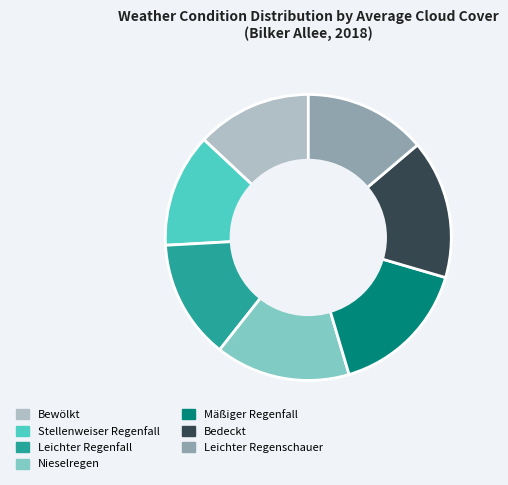

True or false: Bedeckt accounts for 16% of the total.

True